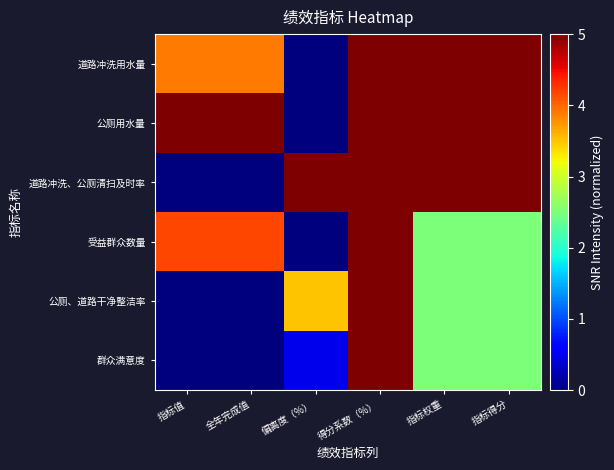

Between 指标值 and 指标得分, which is larger?

指标得分